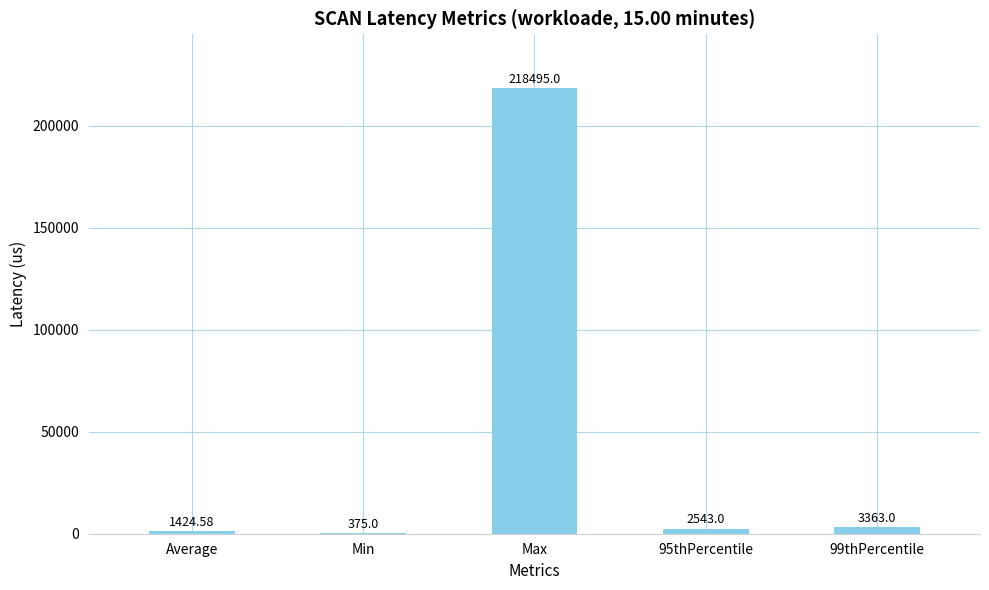

How many data points does each series have?

5